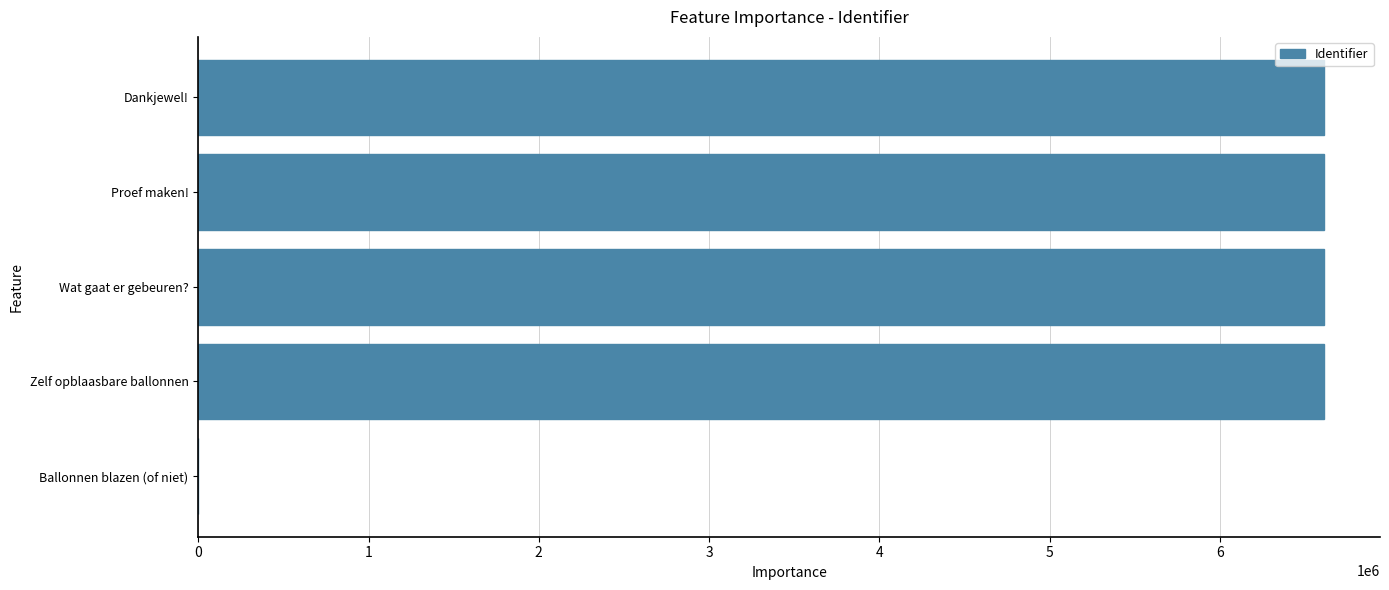

How many values are above zero?

4